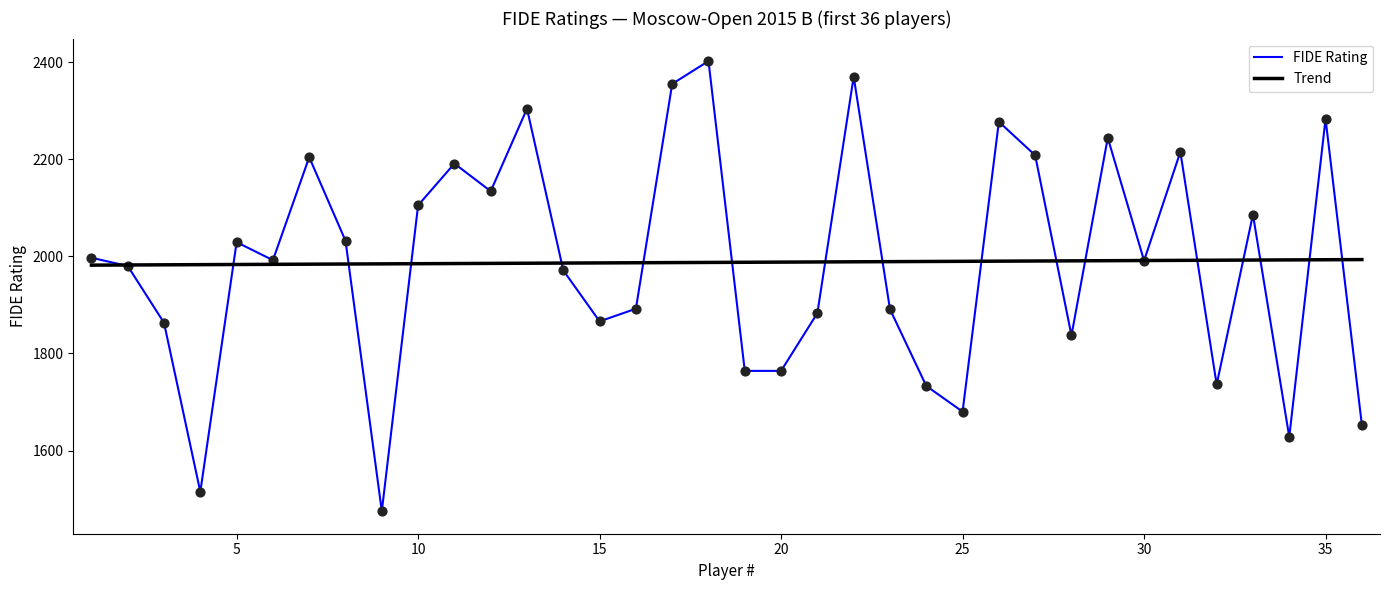

What is the change in value from 3 to 12?

+271